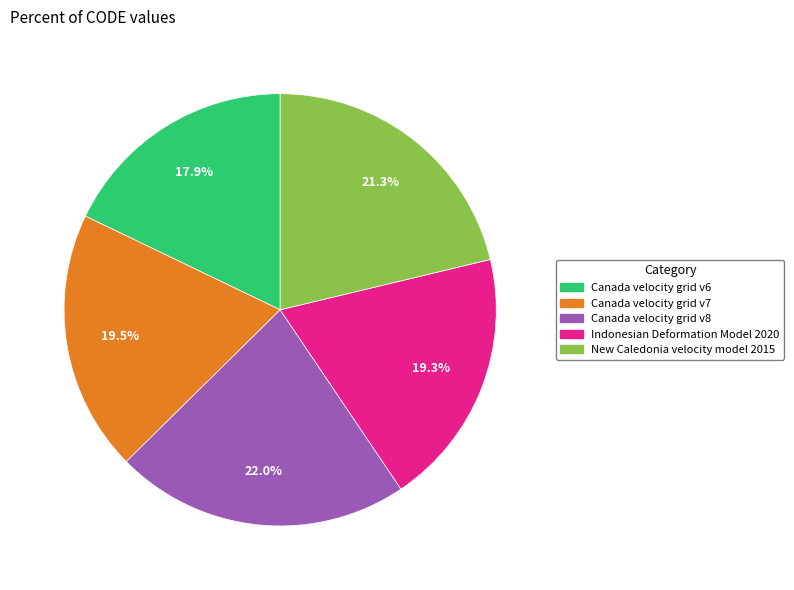

What is the ratio of the value at Canada velocity grid v7 to the value at Canada velocity grid v6?

1.1